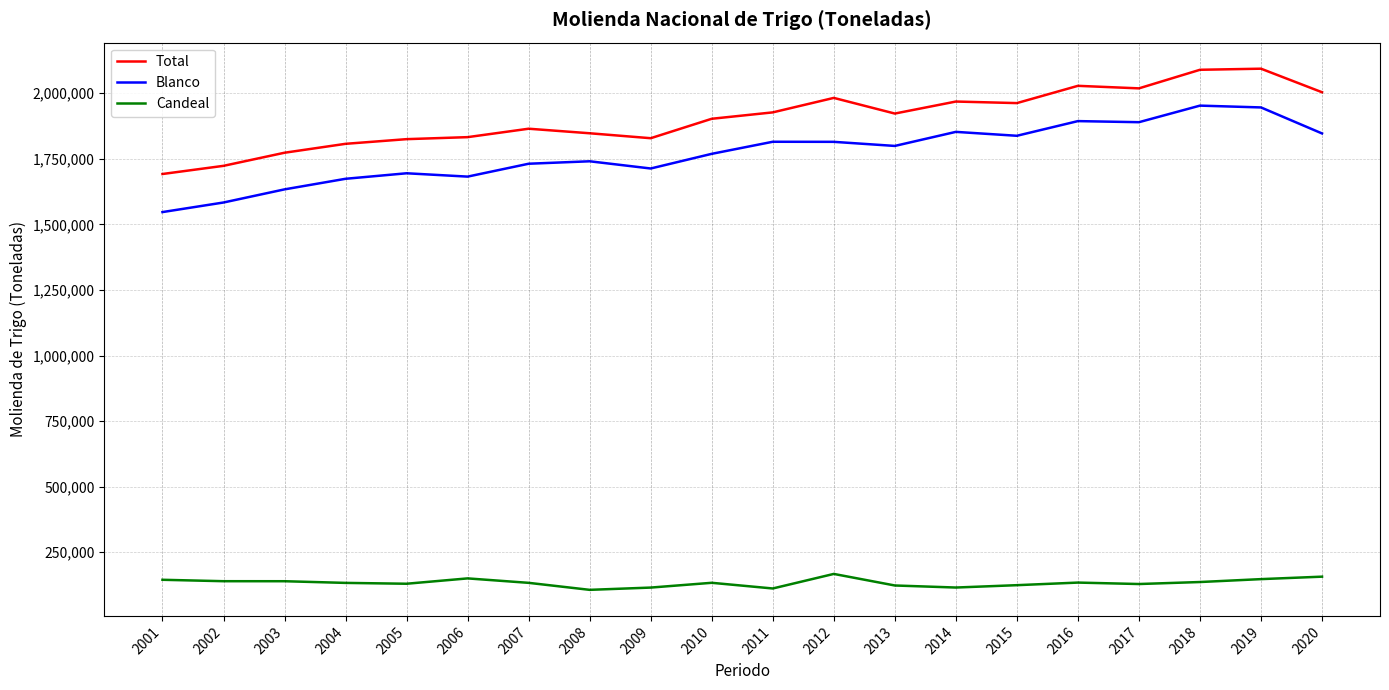

True or false: Candeal and Total intersect in this chart.

False